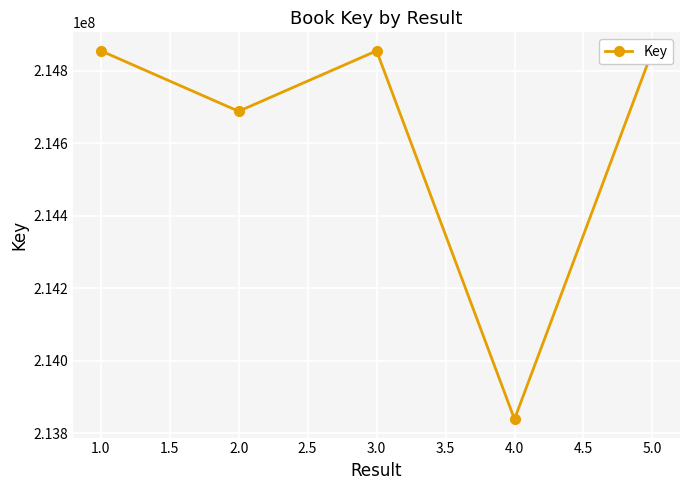

Approximately how many times larger is the value at 1.0 compared to 2.0?

1.0